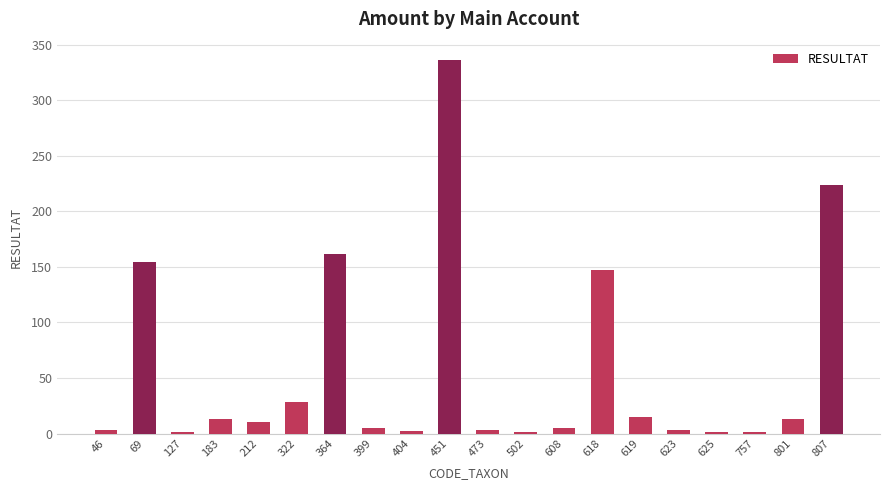

Count the number of categories in the chart.

20